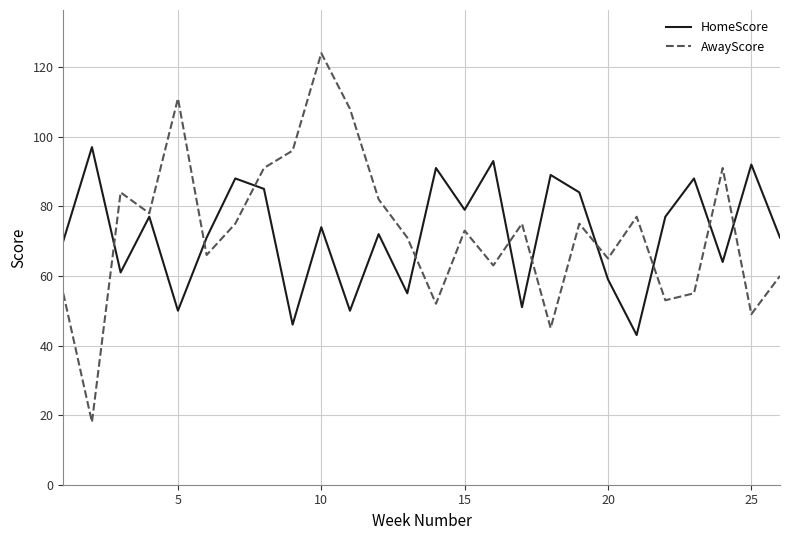

Which series has the largest range (max minus min)?

AwayScore